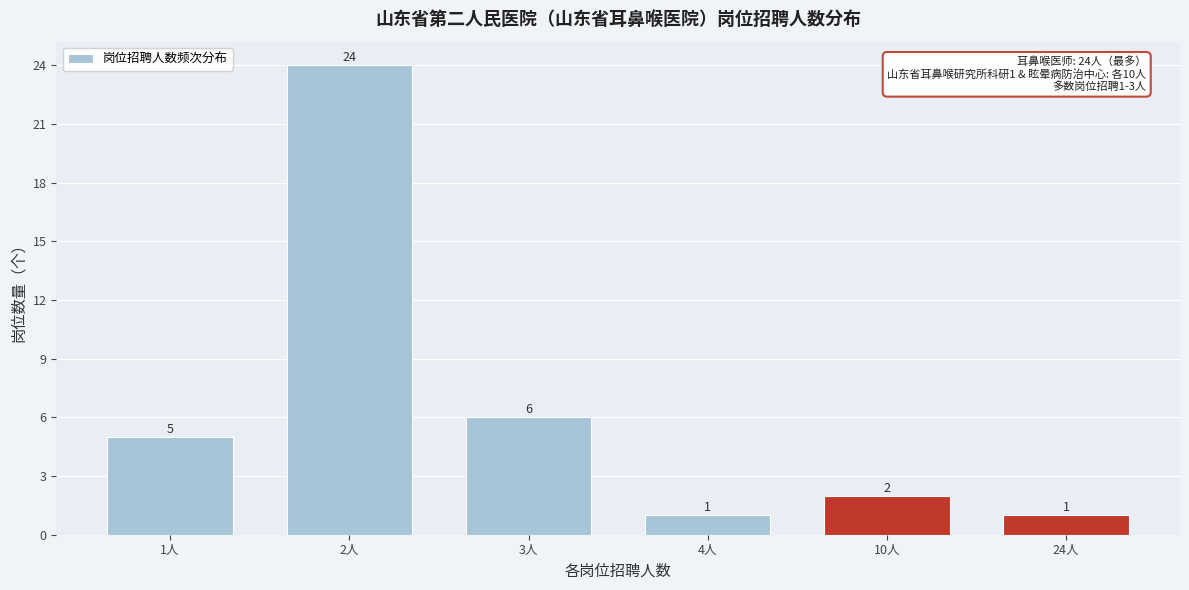

Reading right to left, what are all the values shown in this chart?

24人=1	10人=2	4人=1	3人=6	2人=24	1人=5